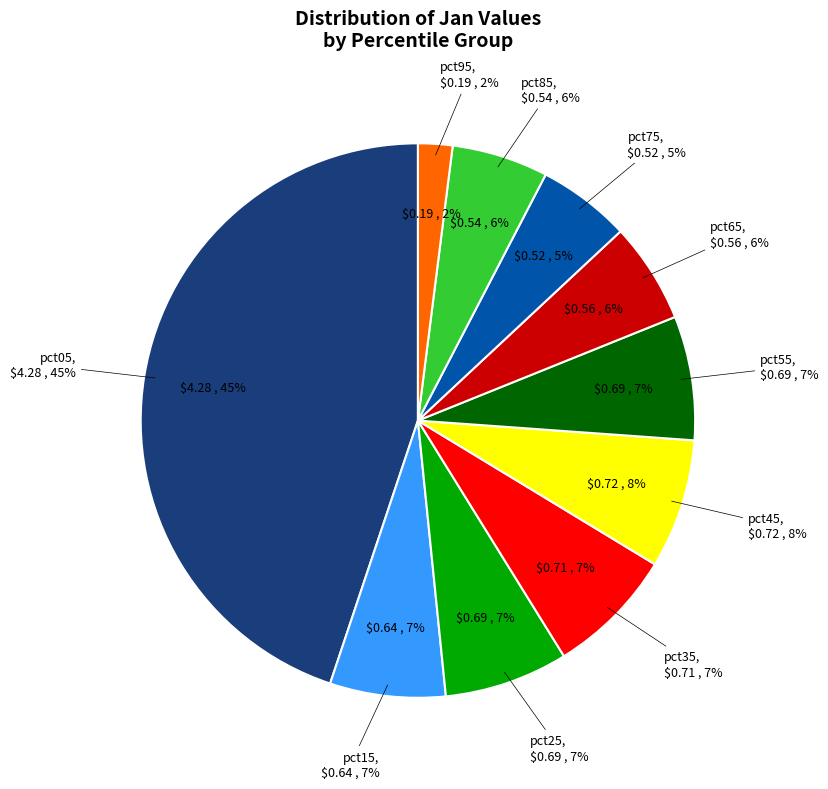

Combined, what portion of the pie is pct05 and pct75?

50.3%